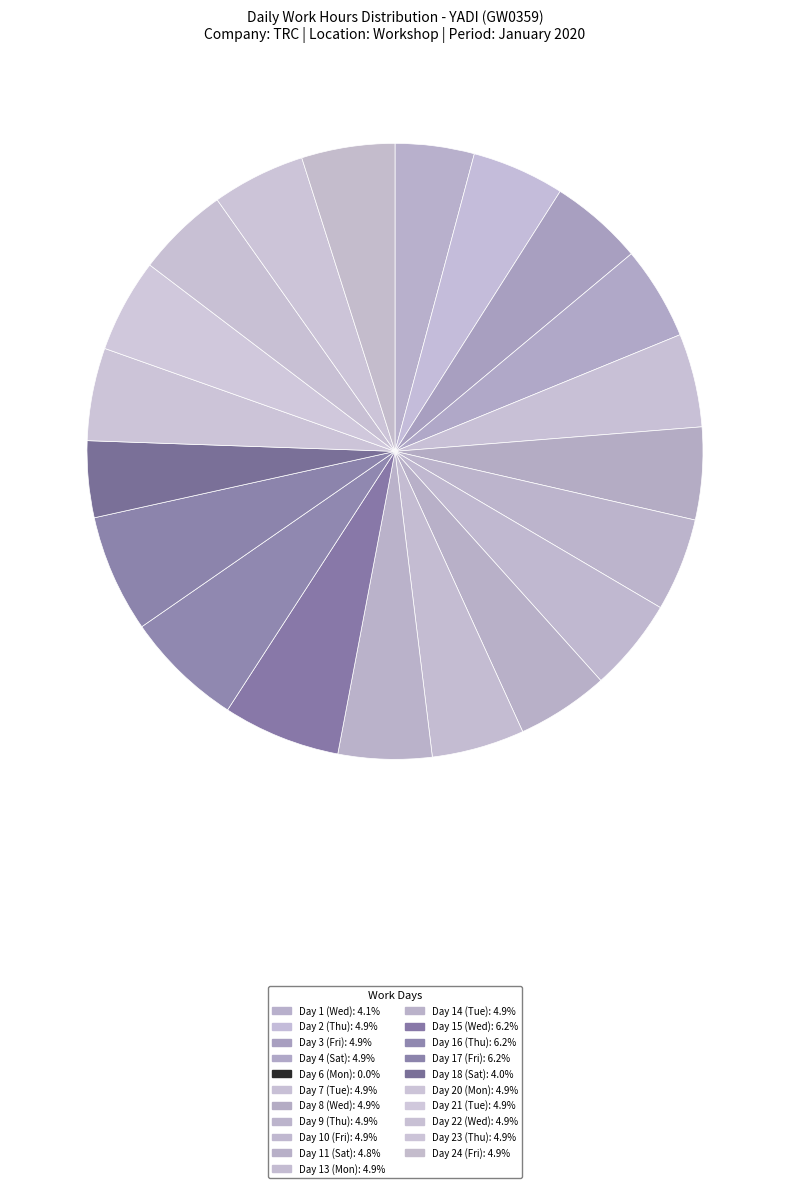

Is there any slice that represents more than half of the pie?

No